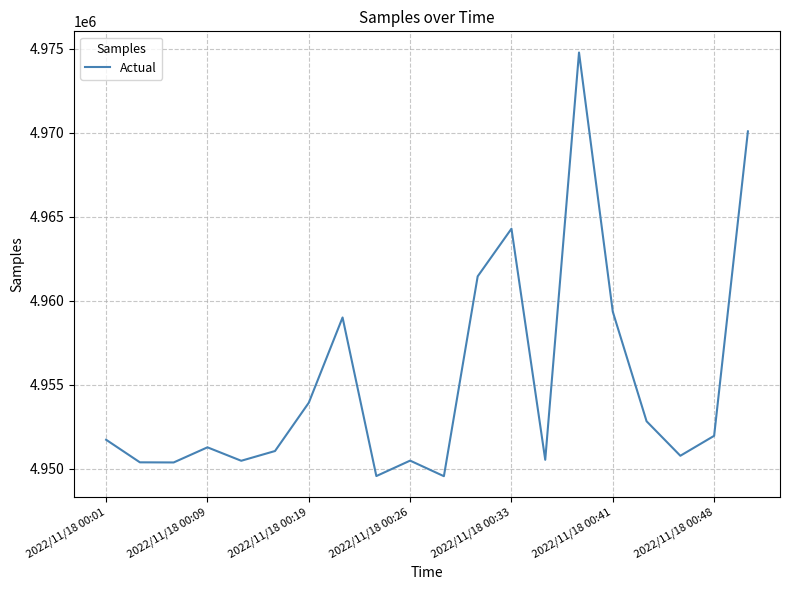

How many categories are shown in the chart?

20